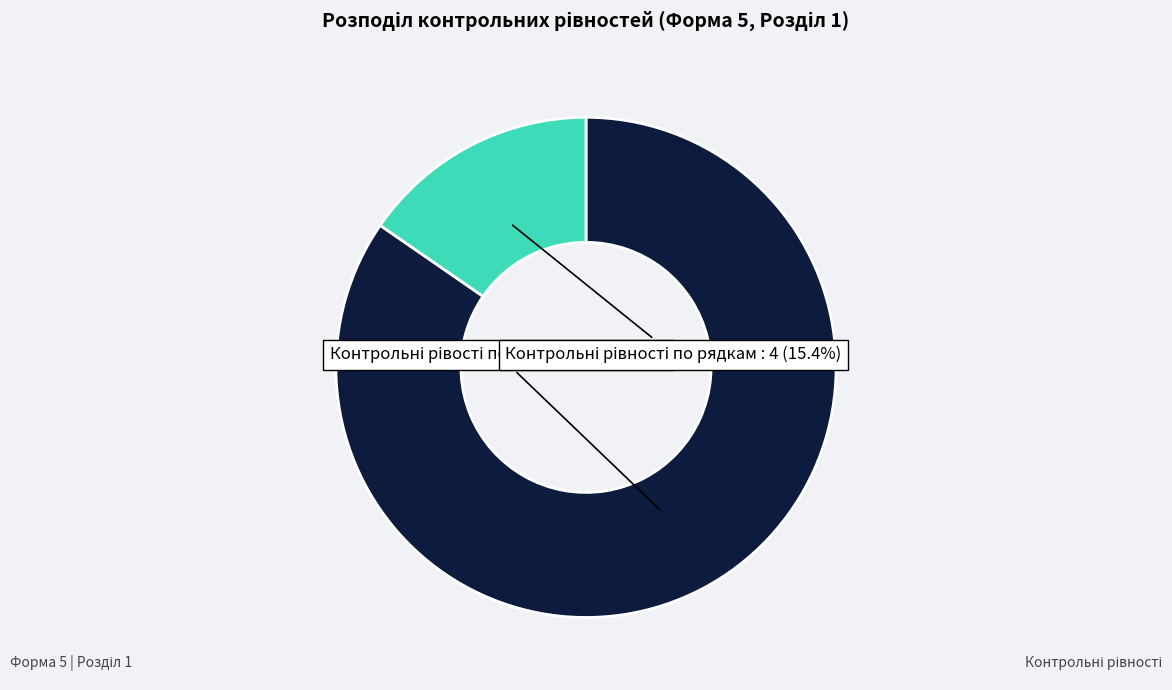

Is there any slice that represents more than half of the pie?

Yes